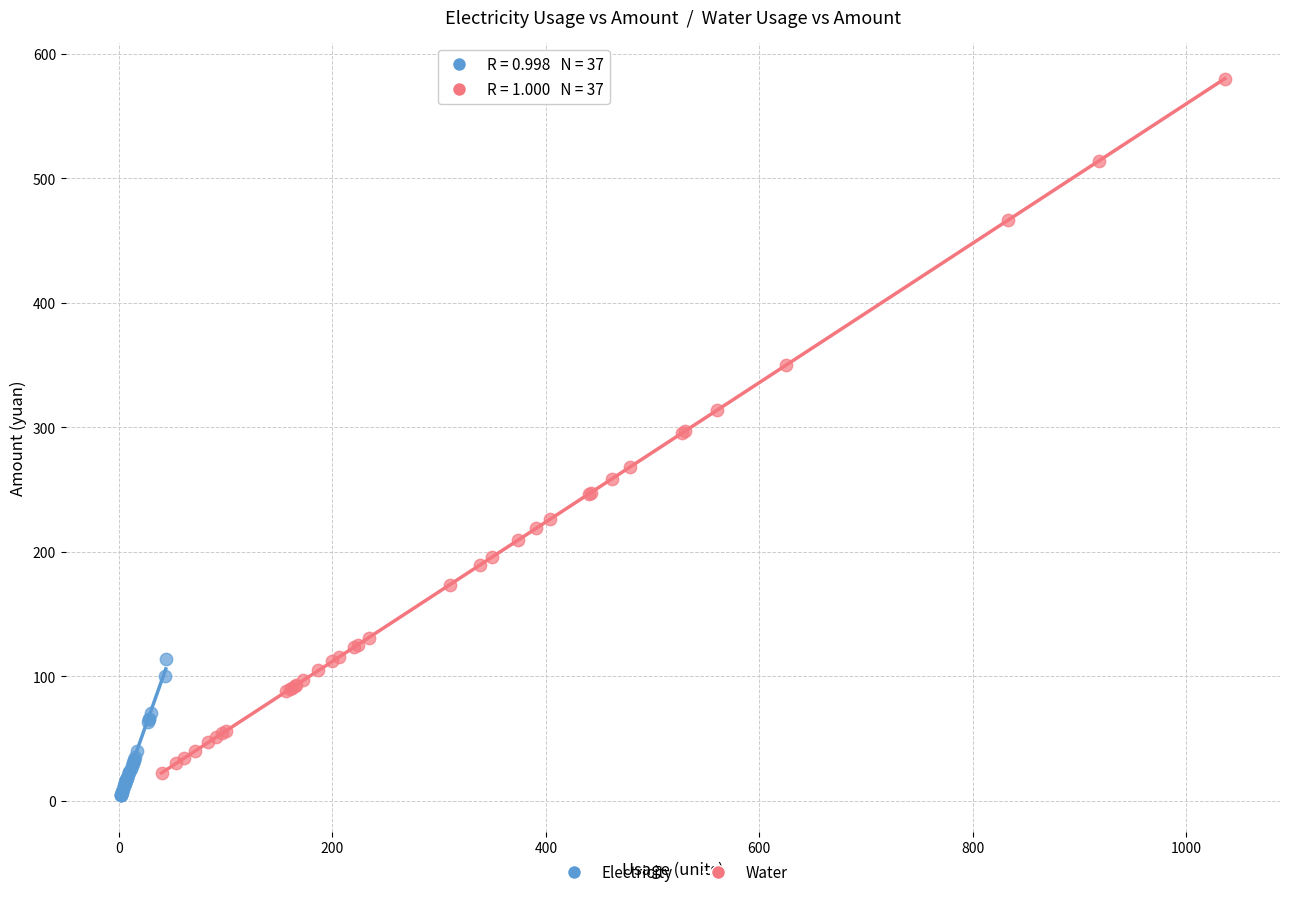

Which series has the largest Y range (max minus min)?

Water